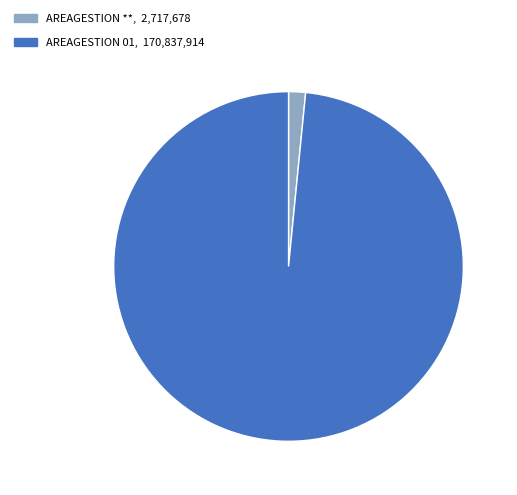

Is there a majority slice in this chart?

Yes